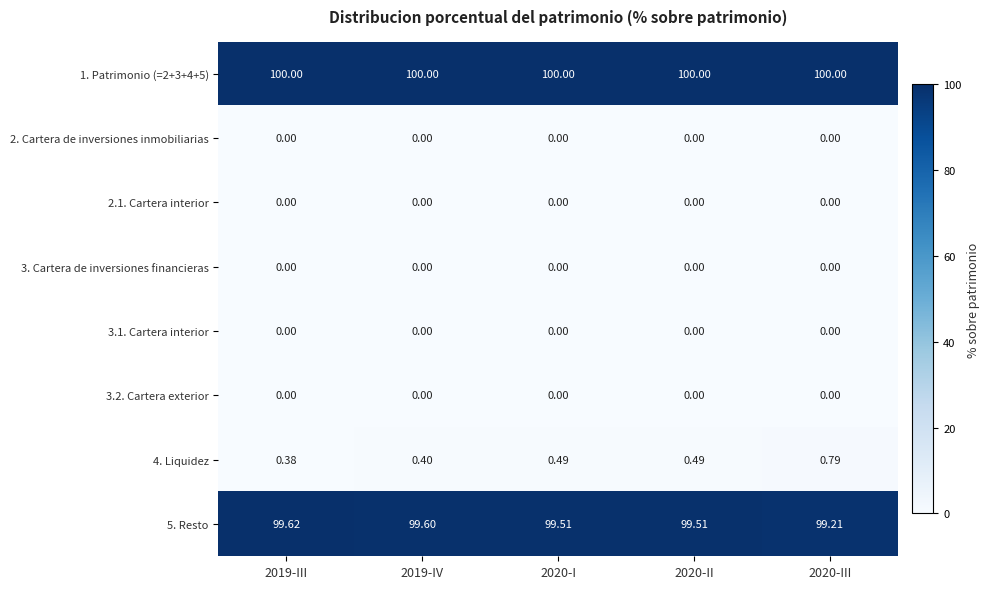

What is the maximum value shown in the chart?

100.0